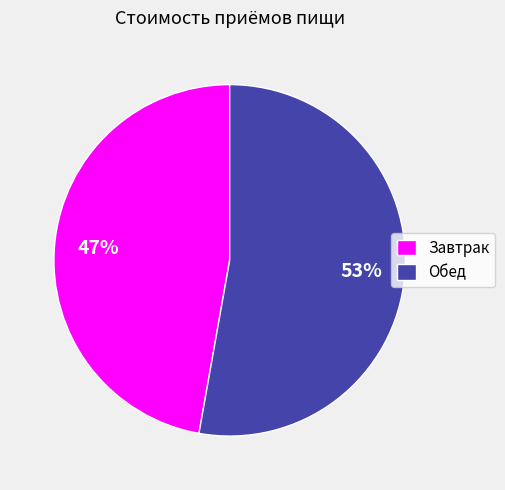

Count the number of slices in the pie.

2